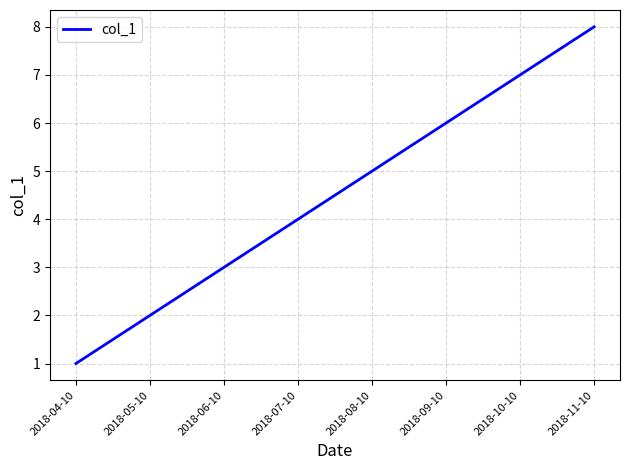

How many lines are shown in the chart?

1